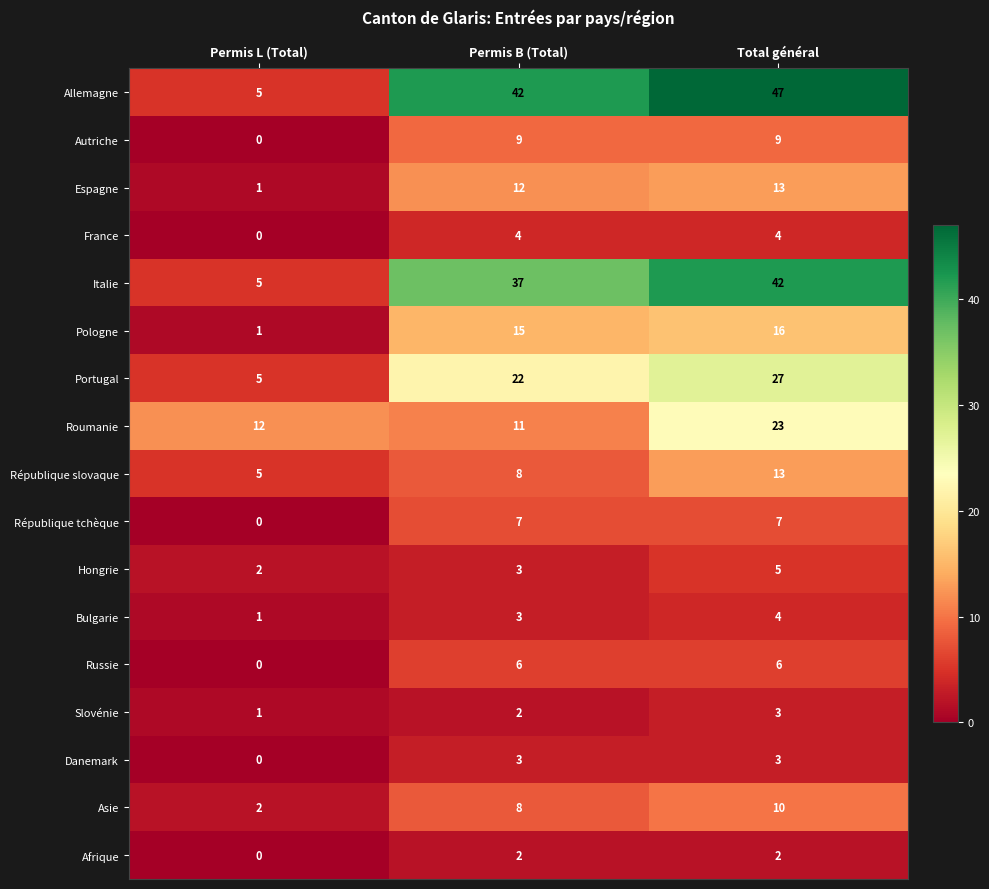

How many distinct data groups are displayed?

17